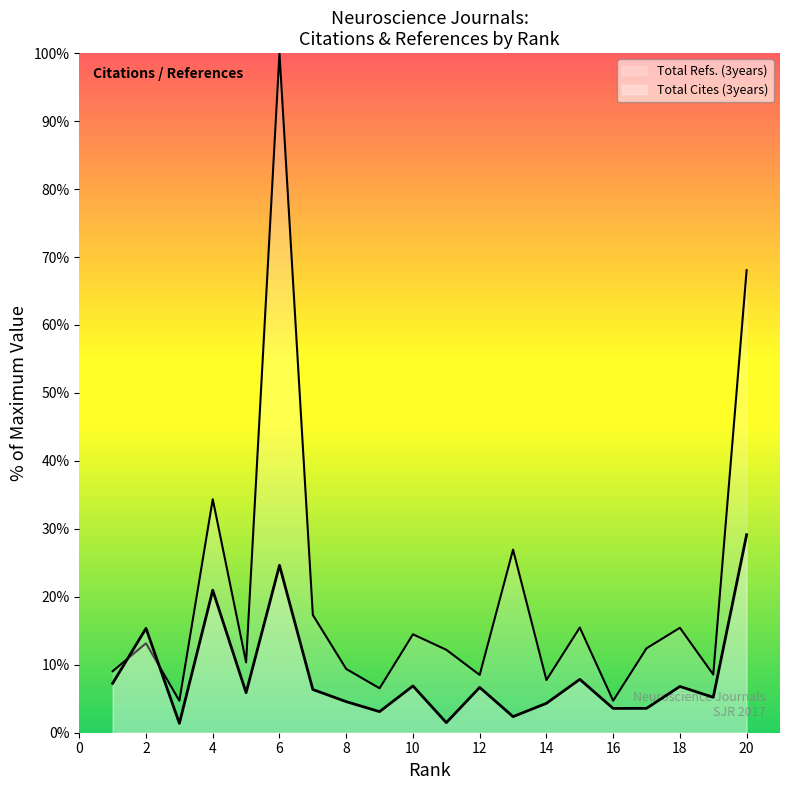

How many lines are shown in the chart?

2